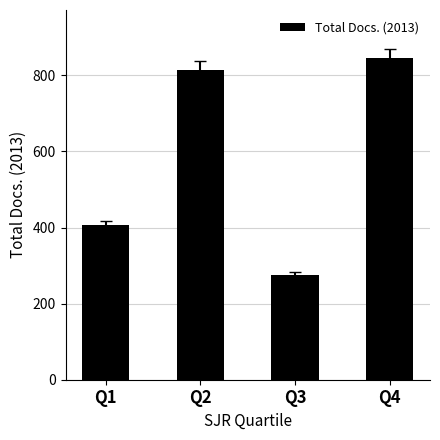

What is the ratio of the value at Q2 to the value at Q3?

3.0